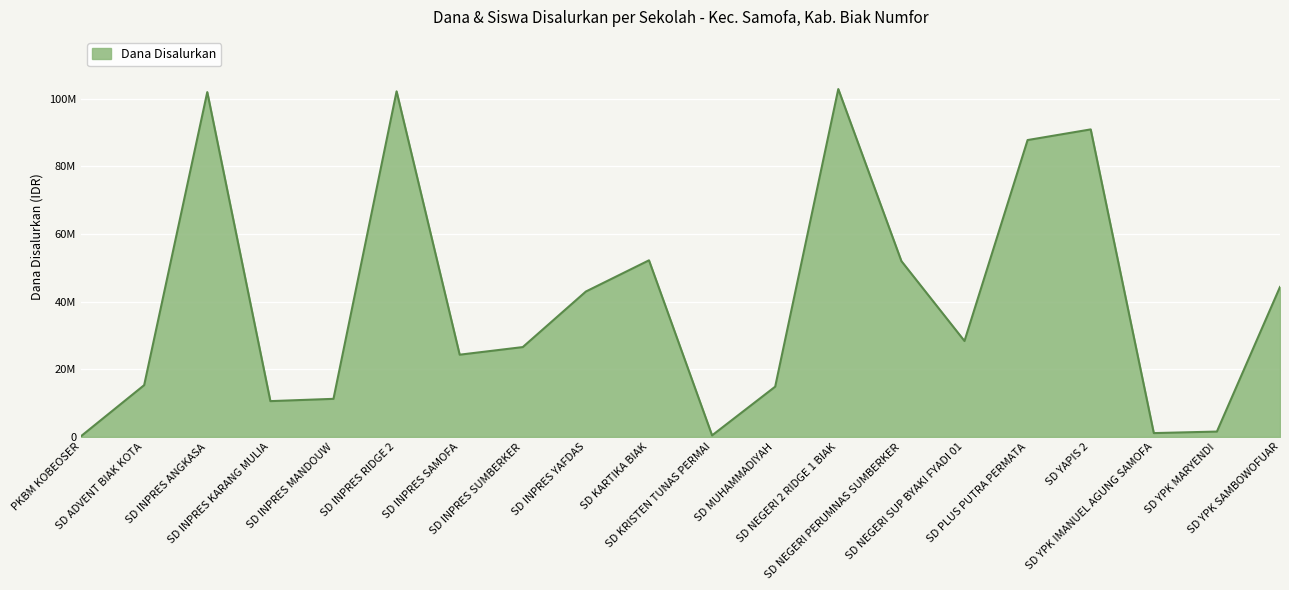

What is the change in value from SD INPRES MANDOUW to SD YPK IMANUEL AGUNG SAMOFA?

-10125000